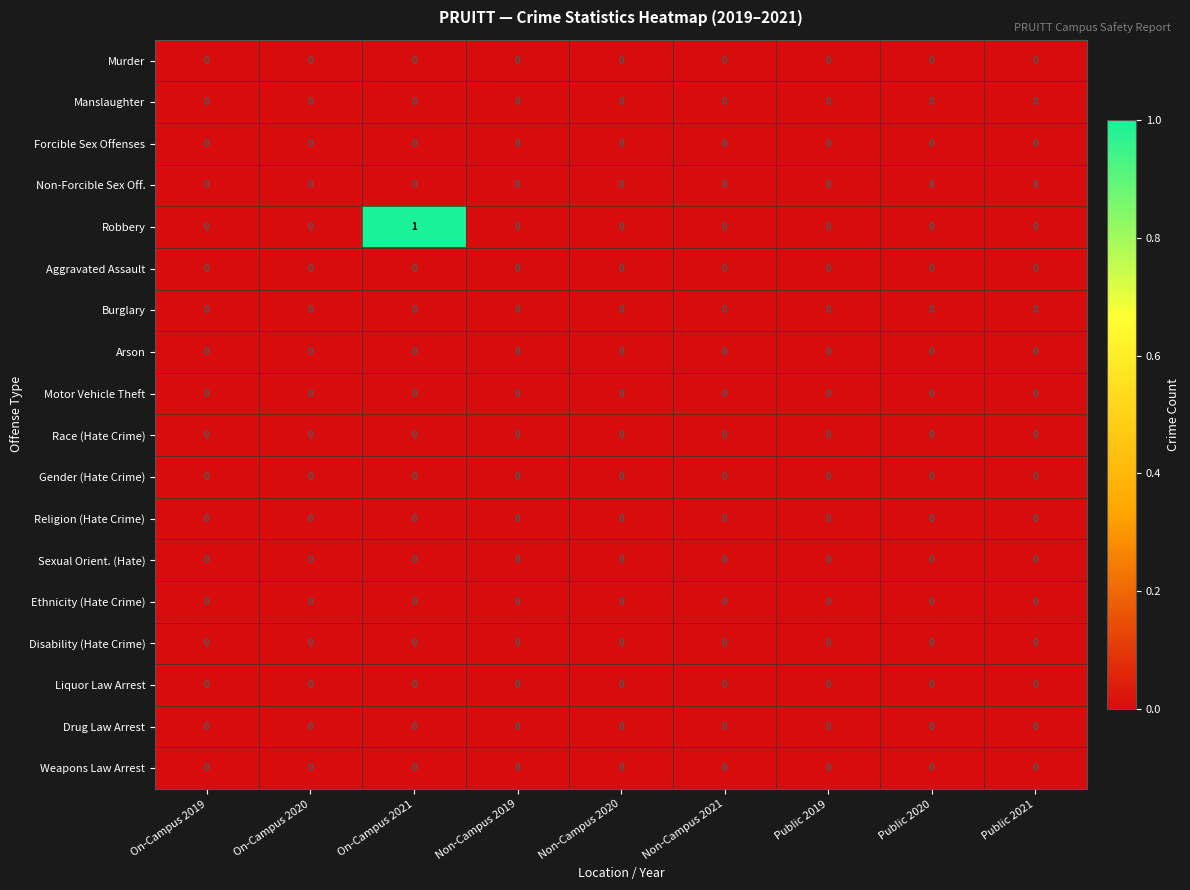

The value of Gender (Hate Crime) at On-Campus 2019 is 0. True or false?

True